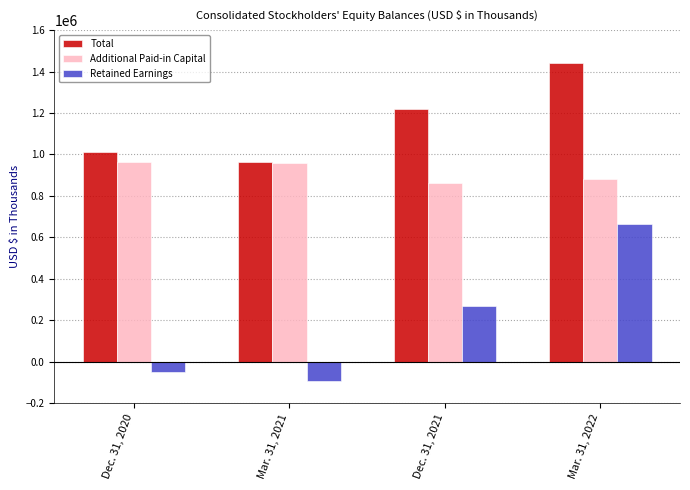

What is the difference between the maximum and minimum values in the Additional Paid-in Capital series?

102644